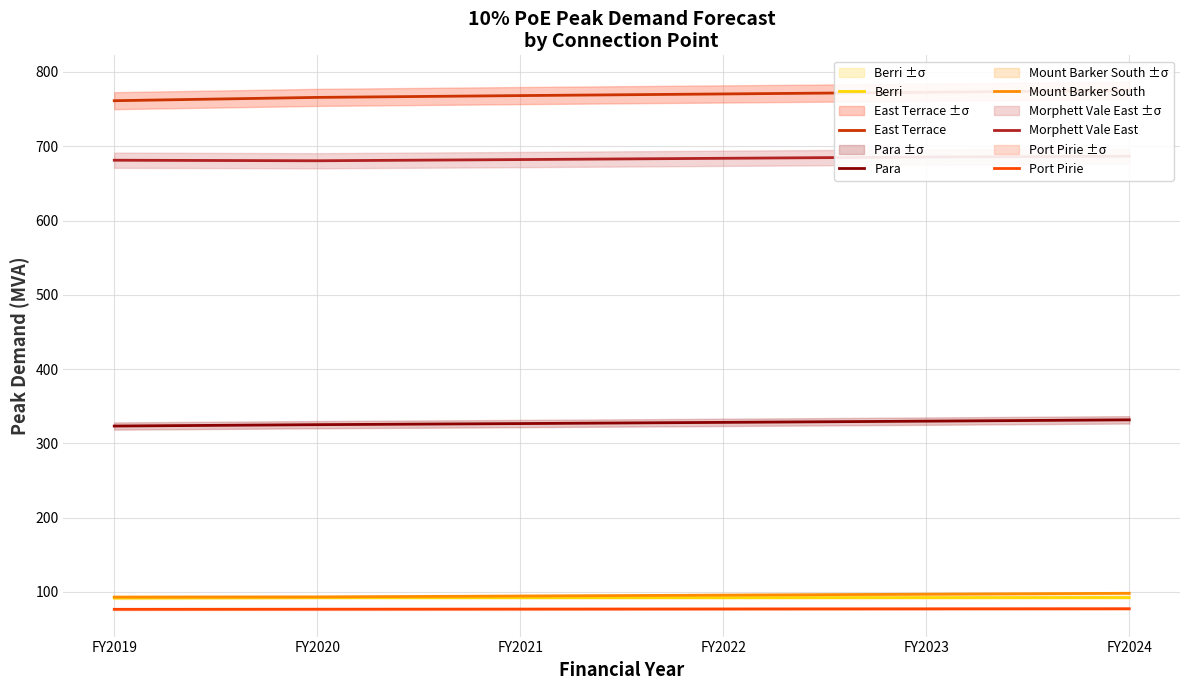

How many data points in Para are above 328?

3